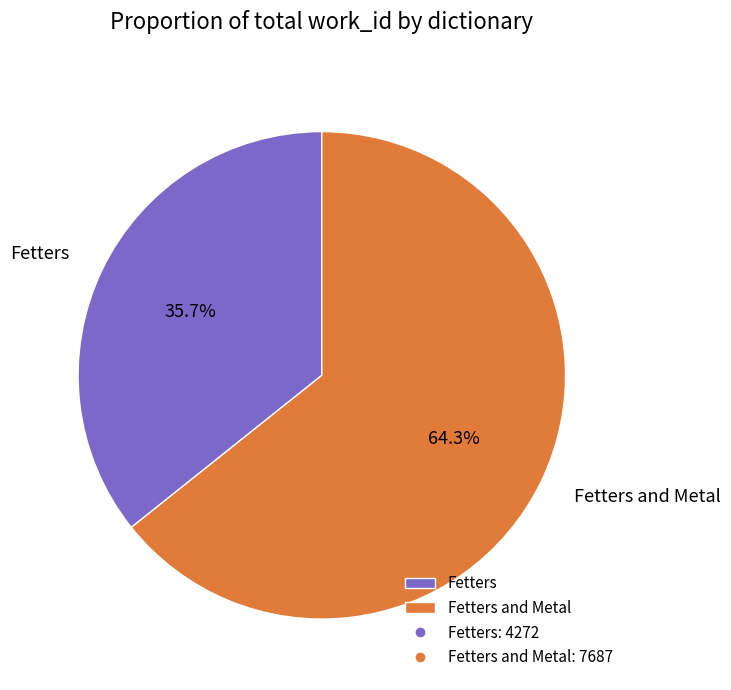

Which category has the biggest portion of the pie?

Fetters and Metal